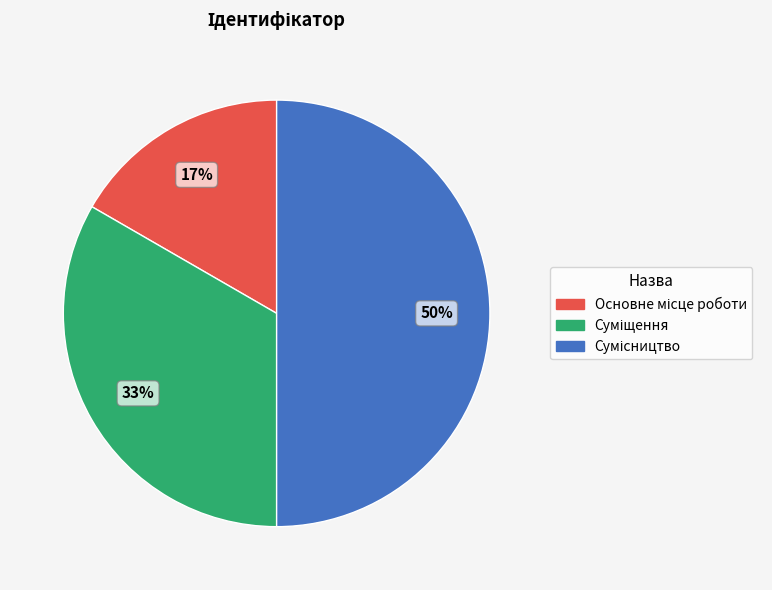

To the nearest percent, what is the average slice percentage?

33%